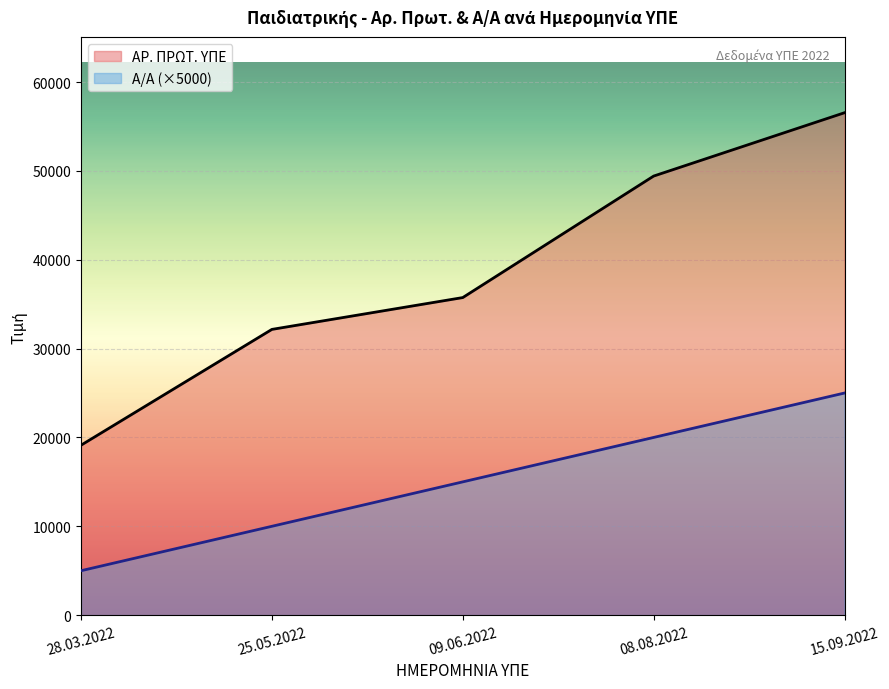

What is the sum of the Α/Α values at 28.03.2022 and 25.05.2022?

15000